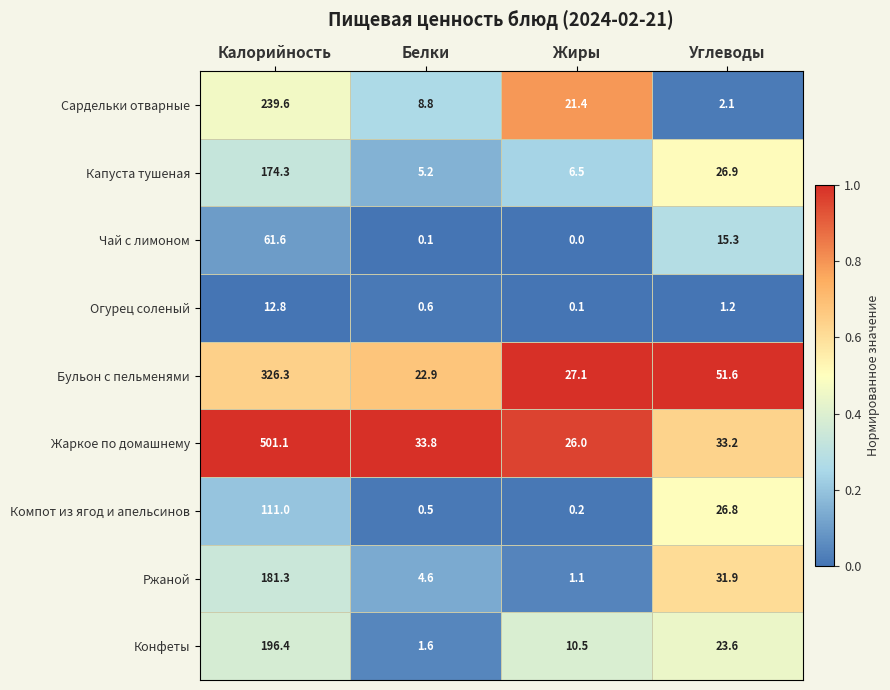

Which series changed the most between Жиры and Углеводы?

Ржаной